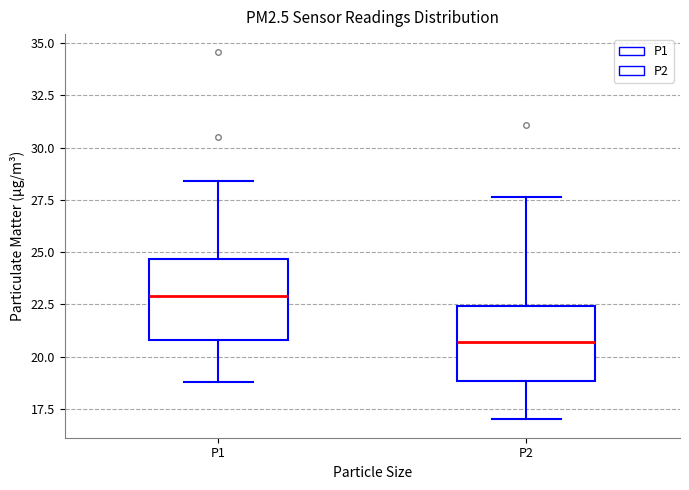

Reading left to right, read every box against the y-axis: the position of its median line, the range the box covers, and the ends of its whiskers. The values are not printed on the chart, so give them approximately, as read against the axis.

P1: median 23.0, box 21.0 to 24.5, whiskers 19.0 to 28.5
P2: median 20.5, box 19.0 to 22.5, whiskers 17.0 to 27.5